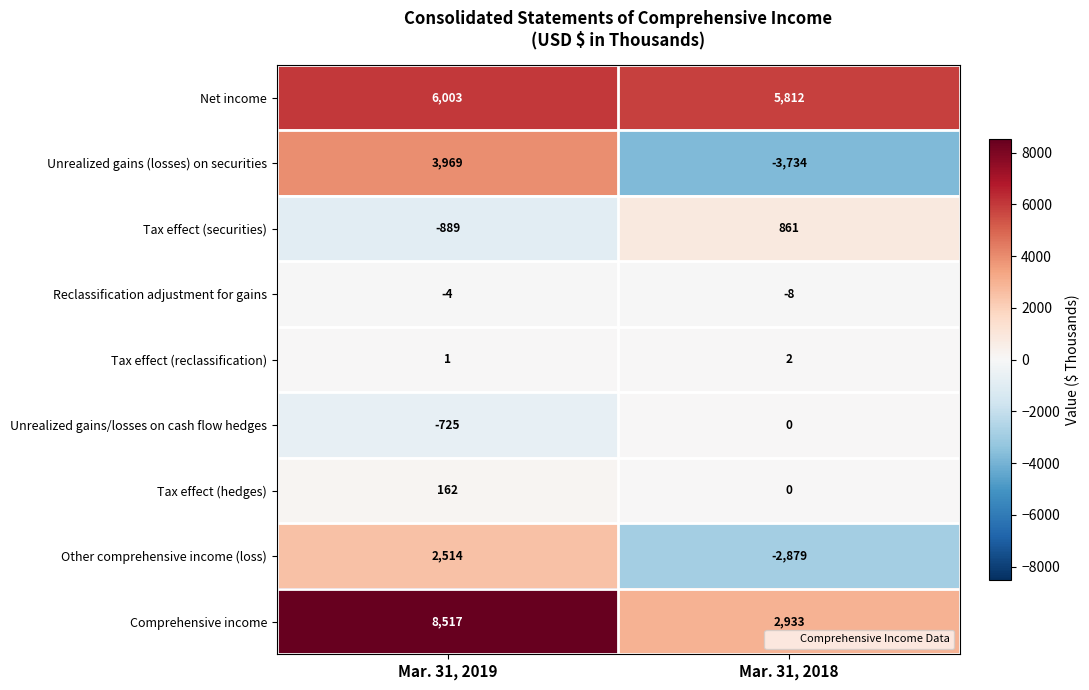

At how many categories does at least one series exceed 2681?

2